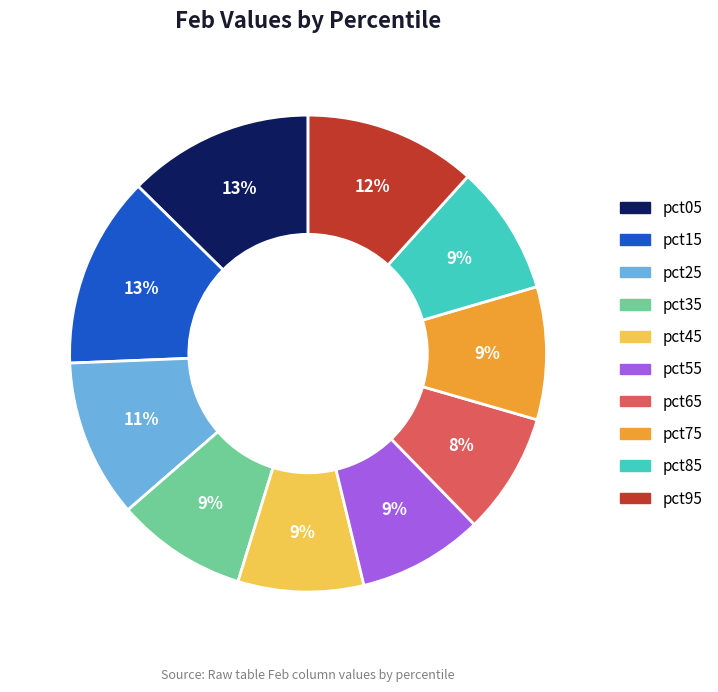

Count the number of slices in the pie.

10